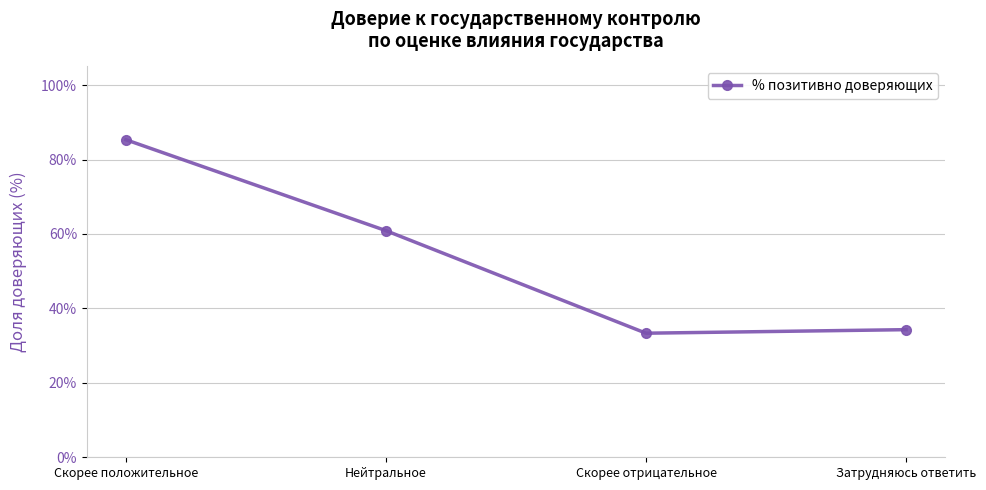

The chart shows a value of 45.0 at Скорее отрицательное. True or false?

False